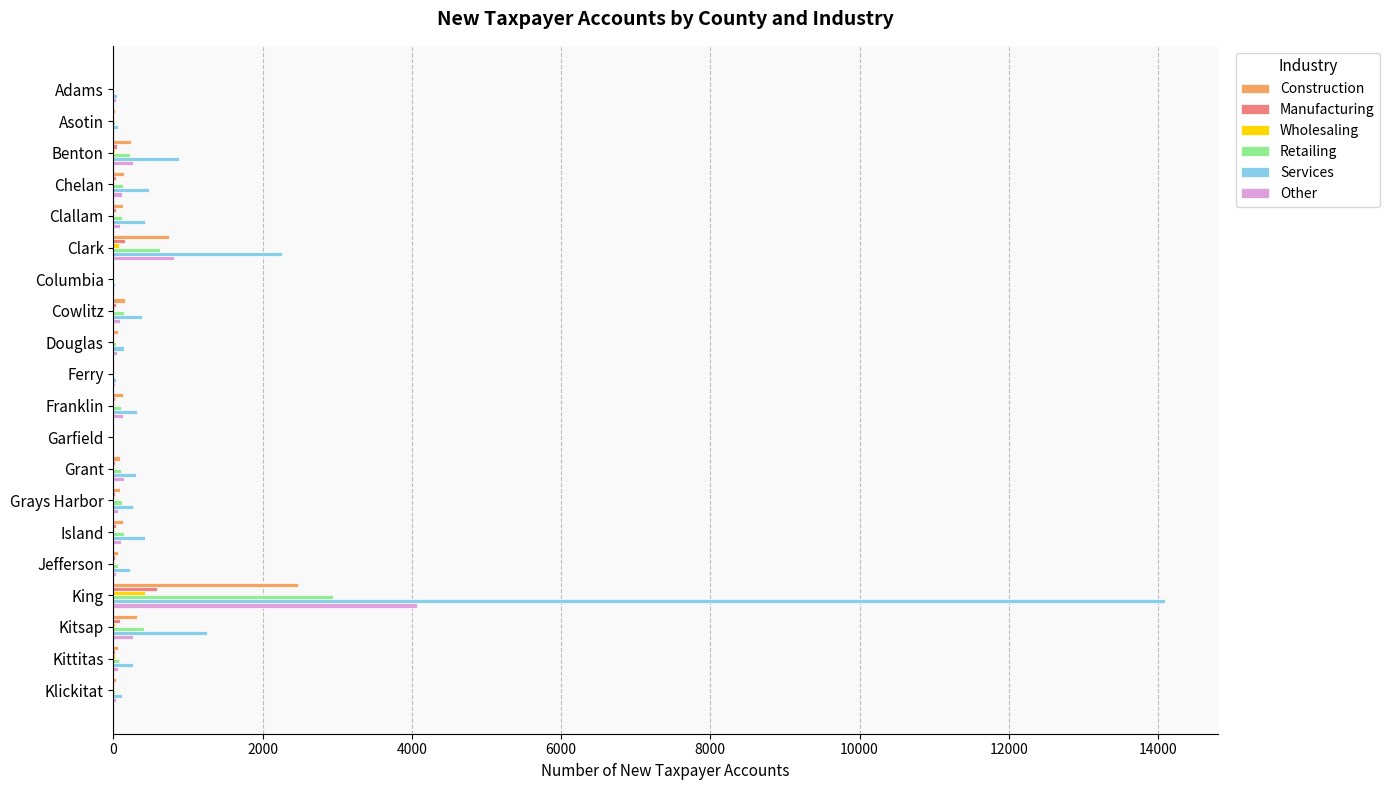

True or false: Wholesaling has a value of 428 at King.

True